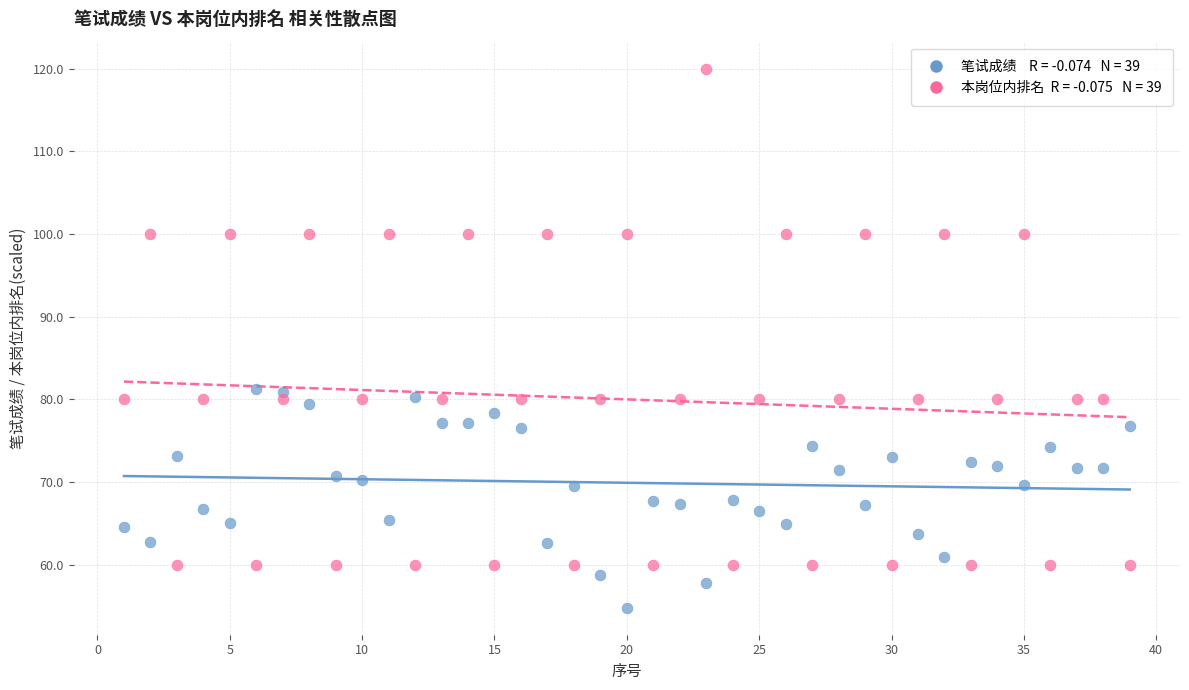

Across all data points, what is the range of Y values (max minus min)?

65.2